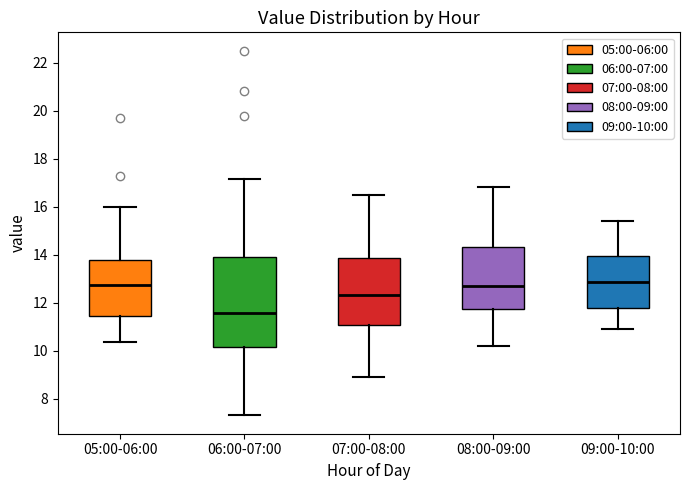

Which box is the tallest, from its lower edge to its upper edge?

06:00-07:00